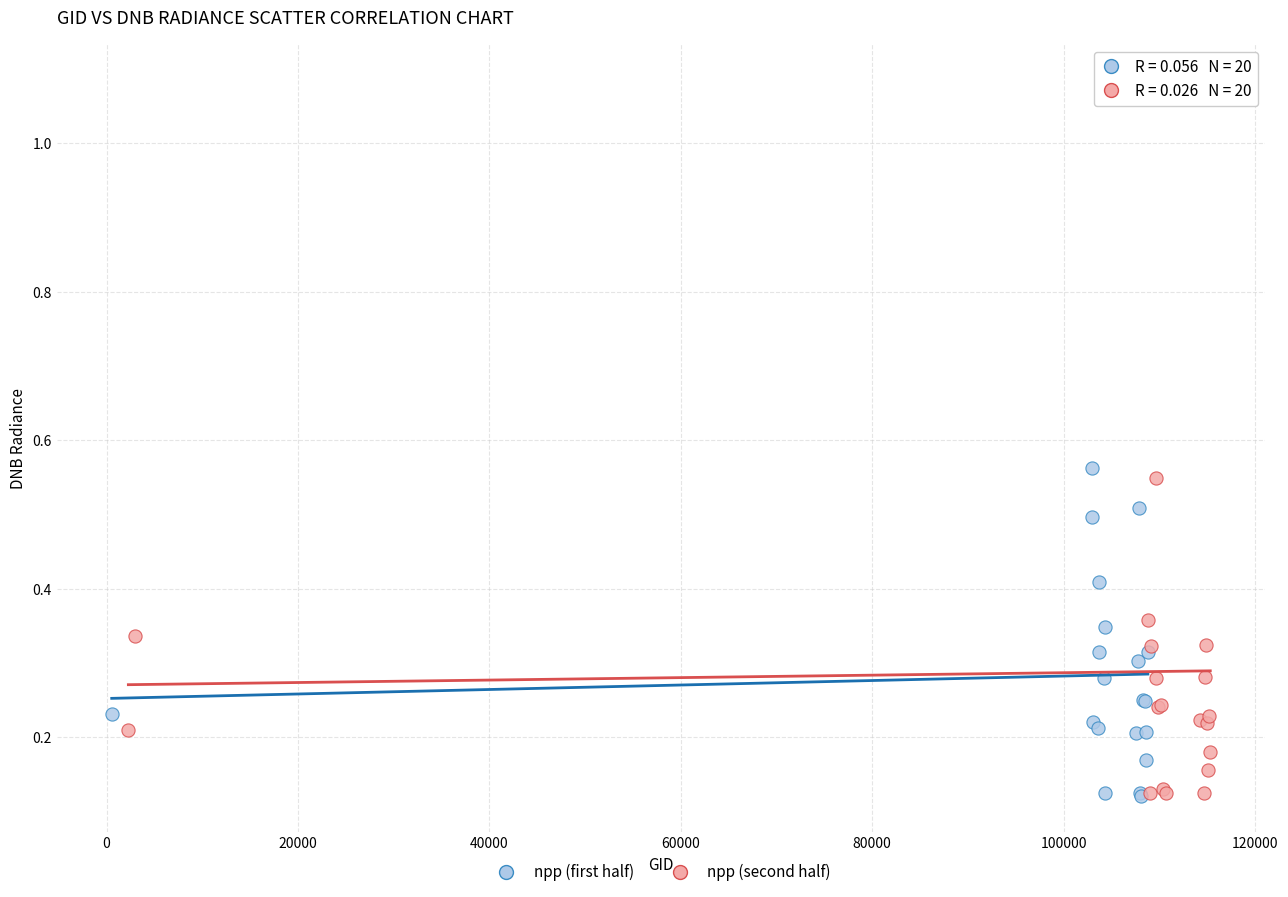

What are all the series names shown in the legend?

npp (first half), npp (second half)